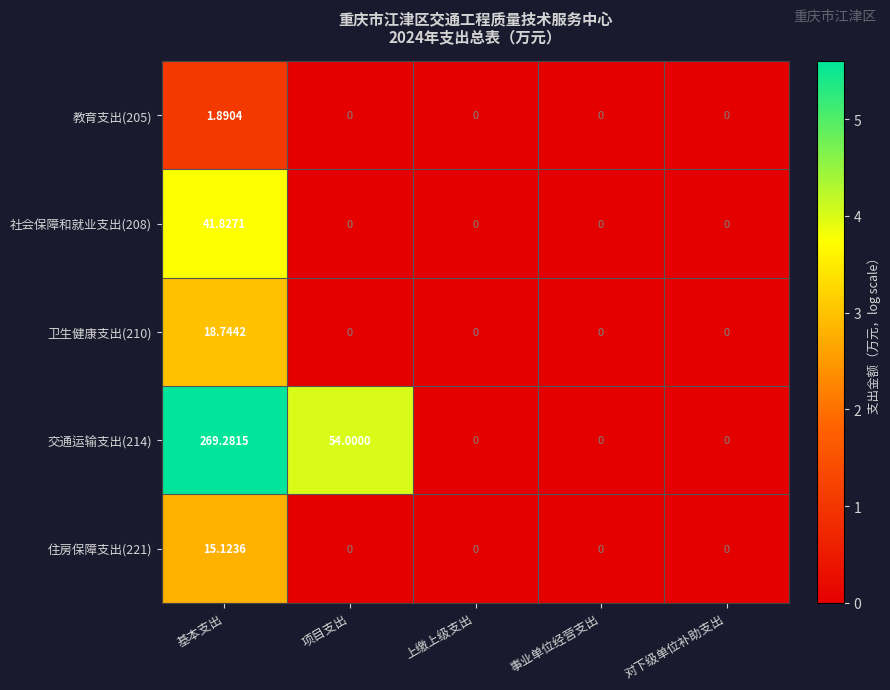

At which label is 交通运输支出(214) closest to 134?

项目支出